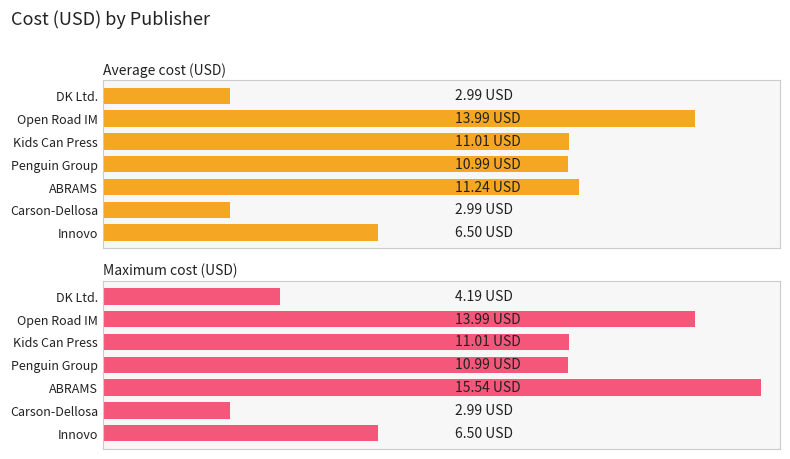

What is the value of the Average cost (USD) bar at the 7th from the left?

6.5